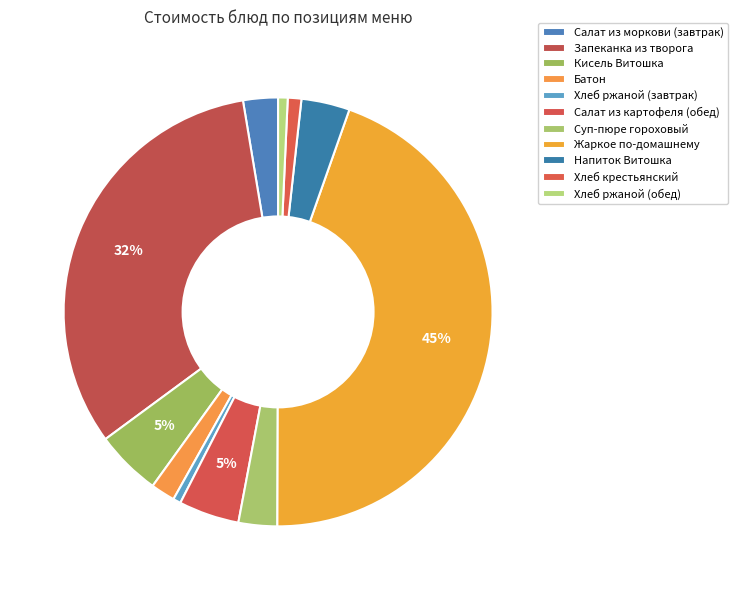

How many segments does this pie chart have?

11